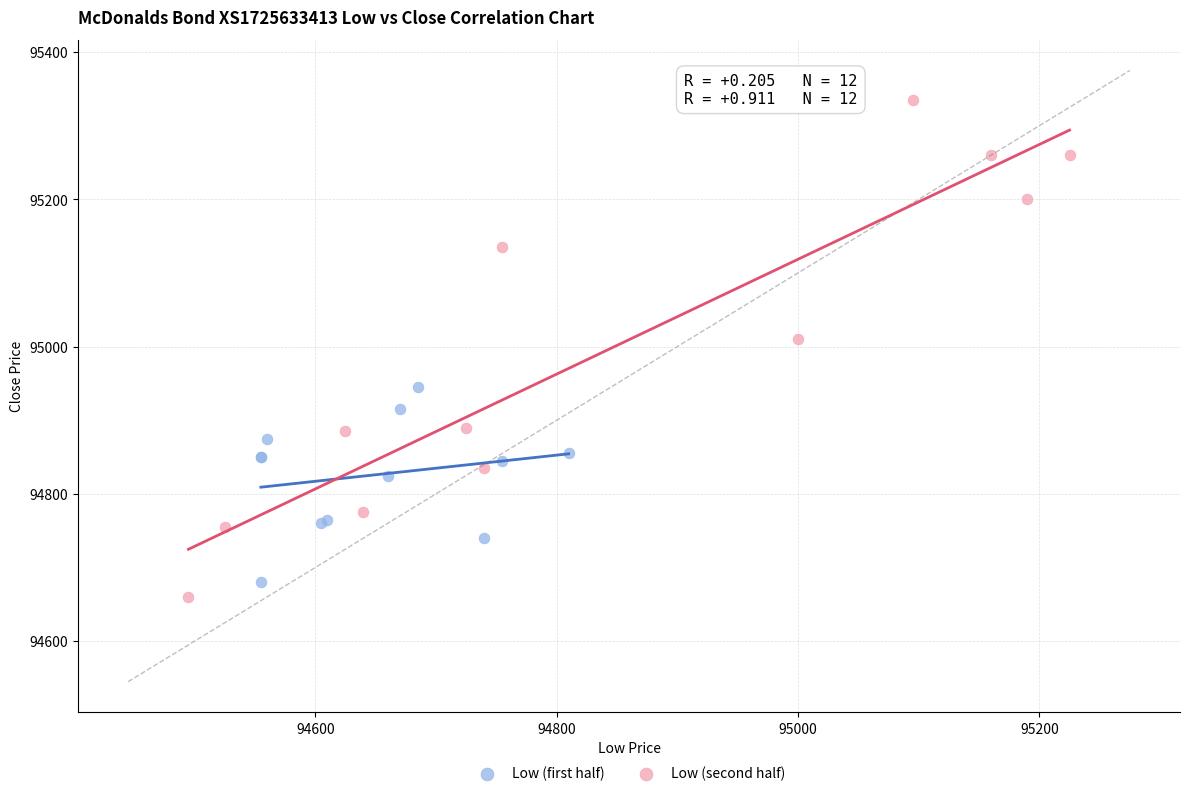

Which series reaches the maximum Y coordinate?

Low (second half)